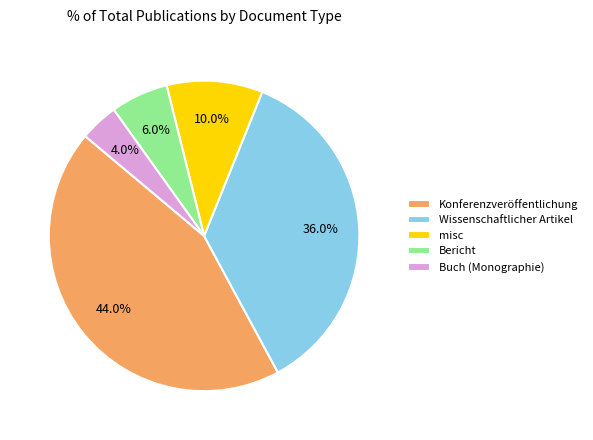

Approximately how many times larger is the value at misc compared to Konferenzveröffentlichung?

0.2